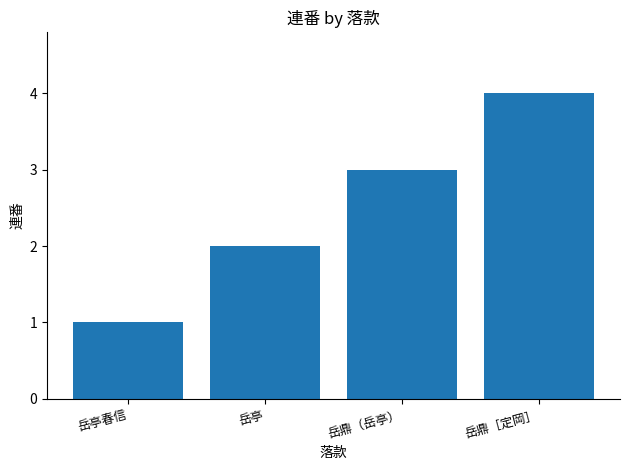

True or false: the data shows 5 at 岳鼎（岳亭）.

False